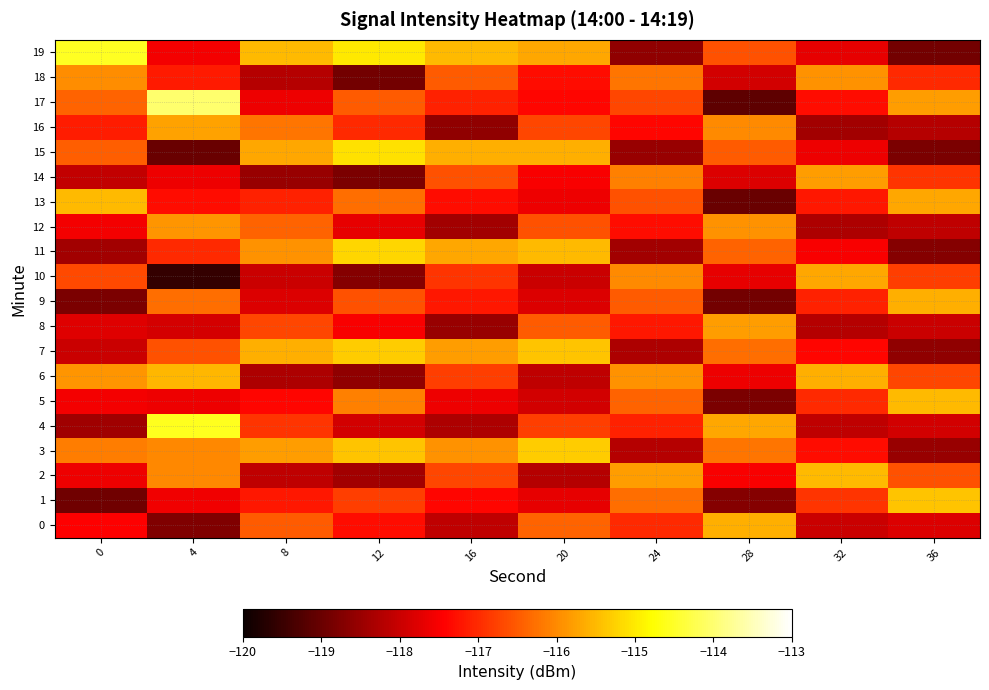

Reading left to right, list all the values displayed in this chart.

0: 0=-117.4	4=-118.8	8=-116.5	12=-117.3	16=-118.1	20=-116.4	24=-117.0	28=-115.6	32=-118.0	36=-117.8
1: 0=-118.9	4=-117.6	8=-117.2	12=-116.8	16=-117.4	20=-117.7	24=-116.3	28=-118.7	32=-116.9	36=-115.4
2: 0=-117.6	4=-116.0	8=-118.1	12=-118.4	16=-116.7	20=-118.2	24=-115.8	28=-117.5	32=-115.5	36=-116.6
3: 0=-116.1	4=-116.0	8=-115.8	12=-115.4	16=-115.9	20=-115.3	24=-118.2	28=-116.2	32=-117.3	36=-118.5
4: 0=-118.4	4=-114.6	8=-116.9	12=-117.9	16=-118.3	20=-116.8	24=-117.1	28=-115.7	32=-118.1	36=-117.9
5: 0=-117.5	4=-117.6	8=-117.4	12=-116.1	16=-117.6	20=-117.9	24=-116.4	28=-118.8	32=-117.0	36=-115.5
6: 0=-115.9	4=-115.5	8=-118.3	12=-118.6	16=-116.8	20=-118.1	24=-115.9	28=-117.6	32=-115.6	36=-116.7
7: 0=-118.0	4=-116.6	8=-115.6	12=-115.3	16=-115.8	20=-115.4	24=-118.3	28=-116.3	32=-117.4	36=-118.6
8: 0=-117.8	4=-117.9	8=-116.7	12=-117.5	16=-118.5	20=-116.5	24=-117.2	28=-115.8	32=-118.2	36=-118.0
9: 0=-118.8	4=-116.3	8=-117.8	12=-116.6	16=-117.2	20=-117.8	24=-116.5	28=-118.9	32=-117.1	36=-115.6
10: 0=-116.7	4=-119.5	8=-118.0	12=-118.7	16=-116.9	20=-118.0	24=-116.0	28=-117.7	32=-115.7	36=-116.8
11: 0=-118.4	4=-117.0	8=-115.9	12=-115.2	16=-115.7	20=-115.5	24=-118.4	28=-116.4	32=-117.5	36=-118.7
12: 0=-117.5	4=-115.9	8=-116.4	12=-117.7	16=-118.4	20=-116.6	24=-117.3	28=-115.9	32=-118.3	36=-118.1
13: 0=-115.5	4=-117.3	8=-117.1	12=-116.3	16=-117.3	20=-117.6	24=-116.6	28=-119.0	32=-117.2	36=-115.7
14: 0=-118.1	4=-117.6	8=-118.5	12=-118.8	16=-116.6	20=-117.5	24=-116.1	28=-117.8	32=-115.8	36=-116.9
15: 0=-116.5	4=-119.0	8=-115.7	12=-115.1	16=-115.6	20=-115.6	24=-118.5	28=-116.5	32=-117.6	36=-118.8
16: 0=-117.1	4=-115.7	8=-116.2	12=-117.0	16=-118.6	20=-116.7	24=-117.4	28=-116.0	32=-118.4	36=-118.2
17: 0=-116.4	4=-114.0	8=-117.6	12=-116.5	16=-117.1	20=-117.4	24=-116.7	28=-119.1	32=-117.3	36=-115.8
18: 0=-116.0	4=-117.2	8=-118.2	12=-118.9	16=-116.5	20=-117.3	24=-116.2	28=-117.9	32=-115.9	36=-117.0
19: 0=-114.6	4=-117.5	8=-115.5	12=-115.0	16=-115.5	20=-115.7	24=-118.6	28=-116.6	32=-117.7	36=-118.9